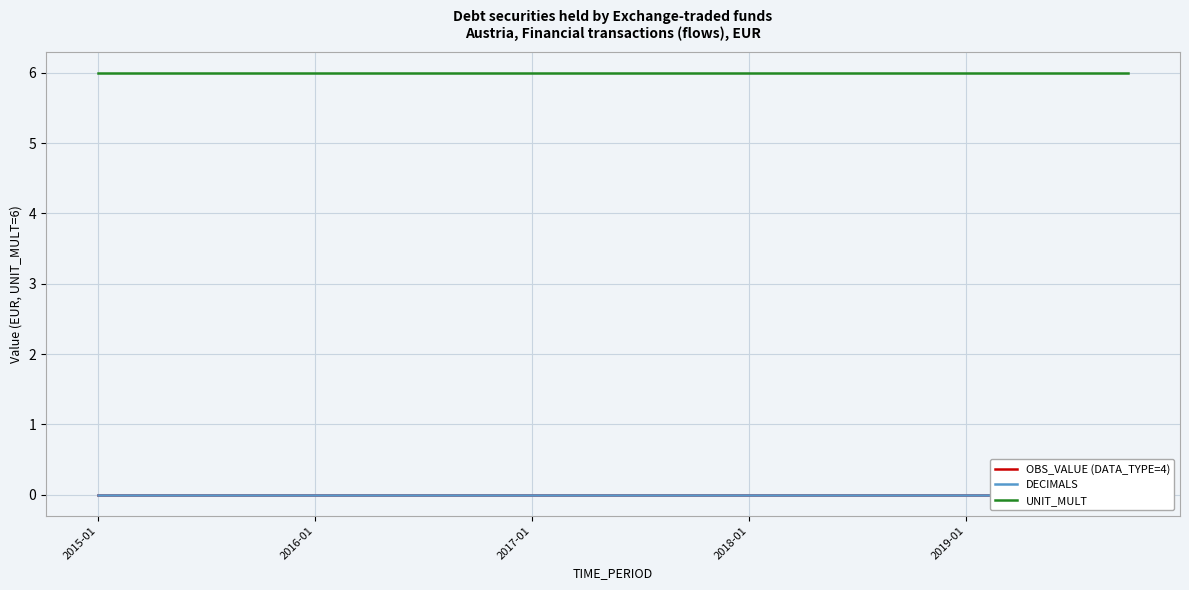

Where is UNIT_MULT nearest to the value 6?

2015-01